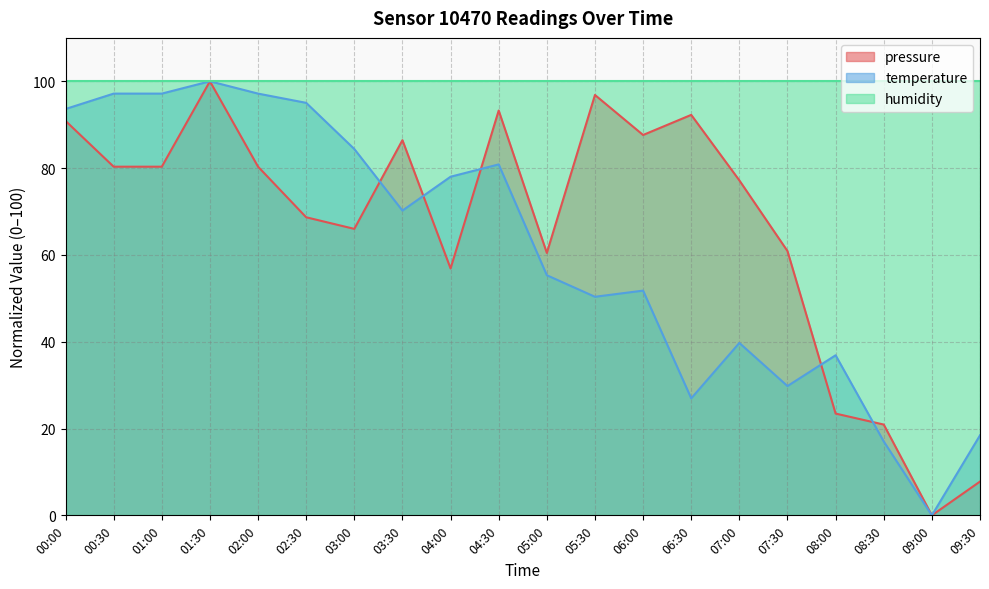

How many lines are shown in the chart?

3